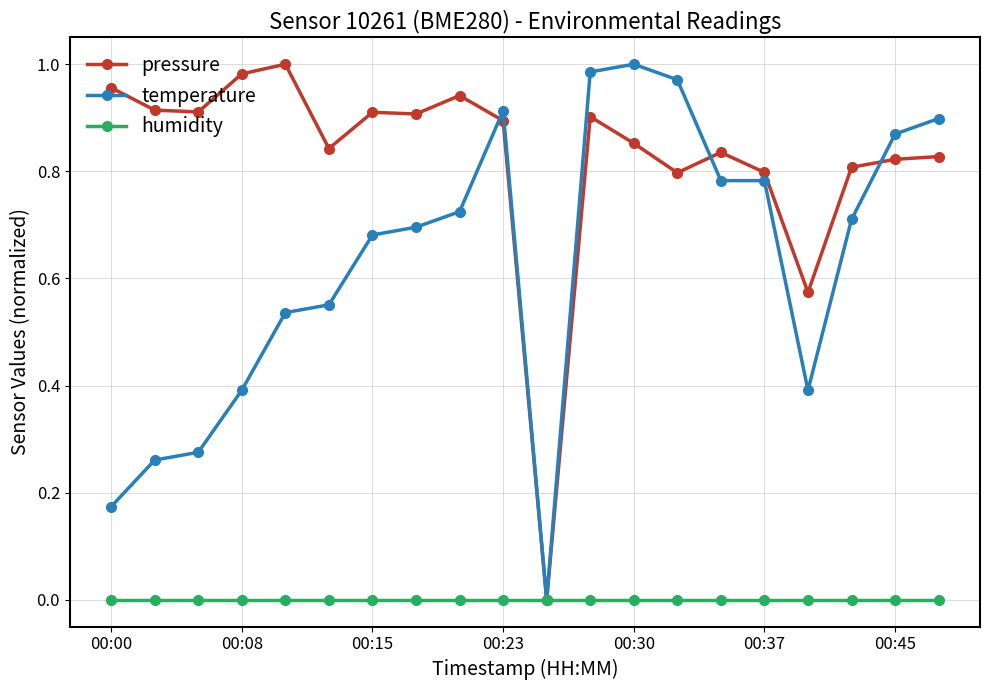

Rank the series by their average value, from highest to lowest.

pressure, temperature, humidity